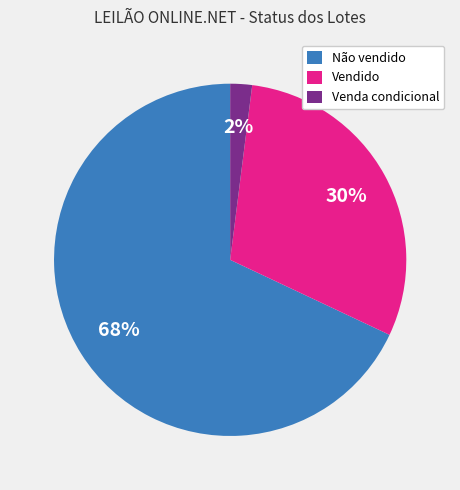

To the nearest percent, what is the difference between the largest and smallest slice percentages?

66%